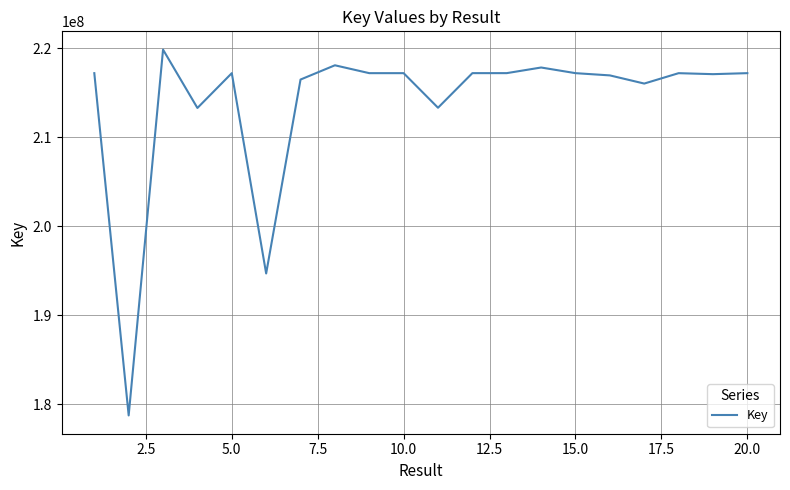

What is the smallest value displayed?

178753085